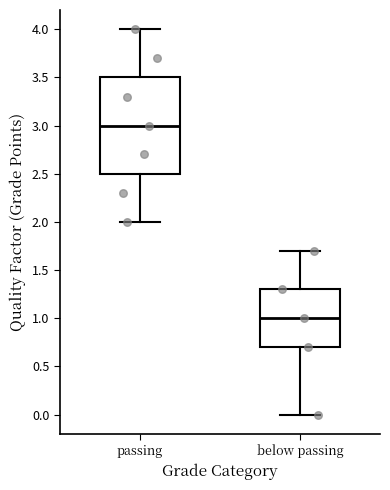

Which box has the lowest median line?

below passing